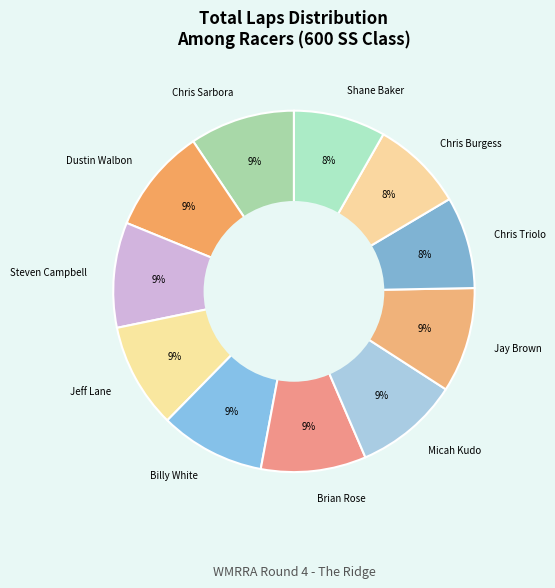

To the nearest percent, what percentage of the pie is Chris Burgess?

8%